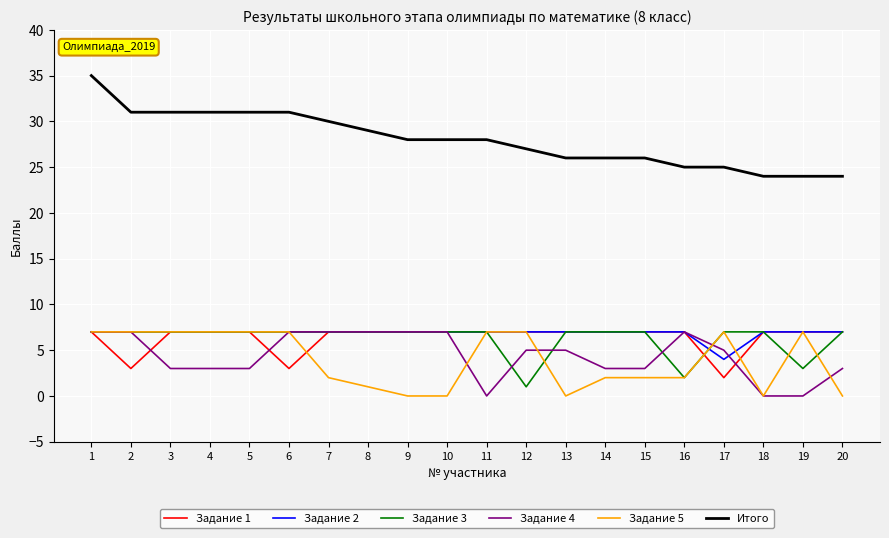

At which category is the sum across all series the highest?

1